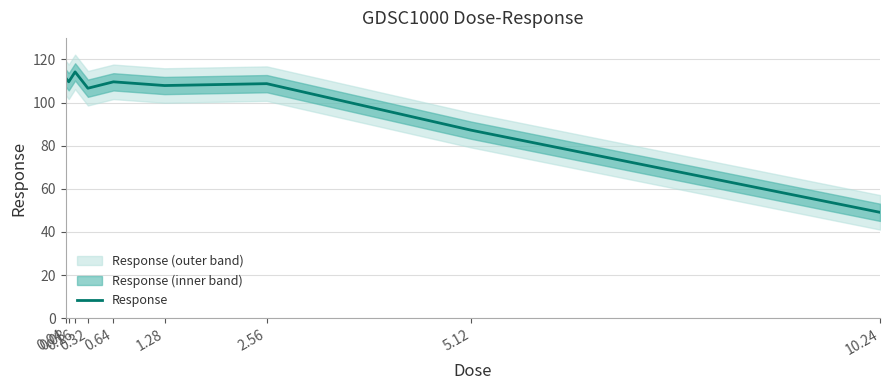

What is the difference between the values at 1.28 and 0.32?

1.2